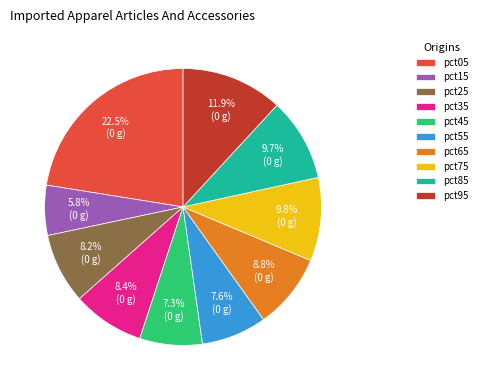

To the nearest percent, what is the combined percentage of pct15 and pct75?

16%